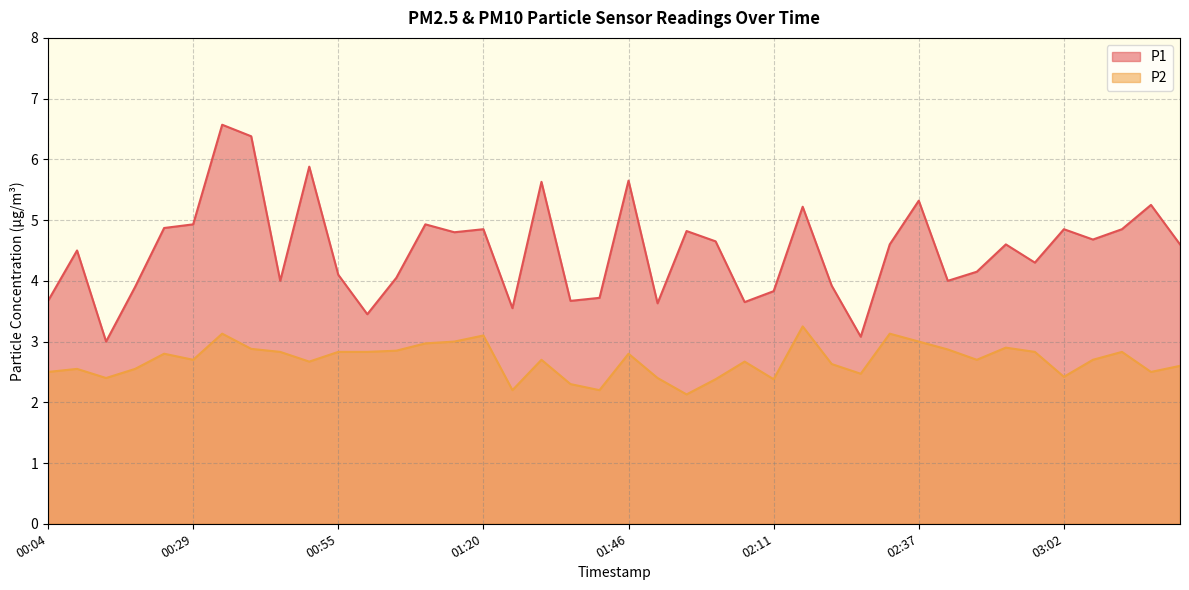

True or false: P2 and P1 intersect in this chart.

False